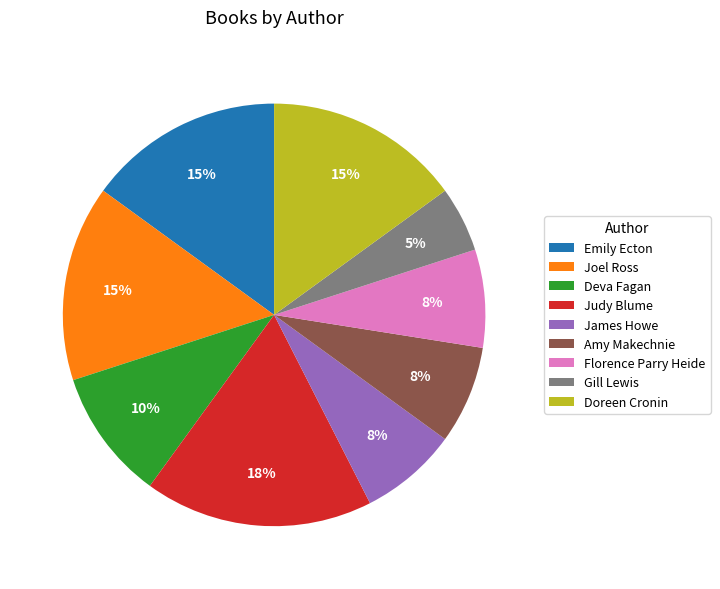

How many slices are in this pie chart?

9